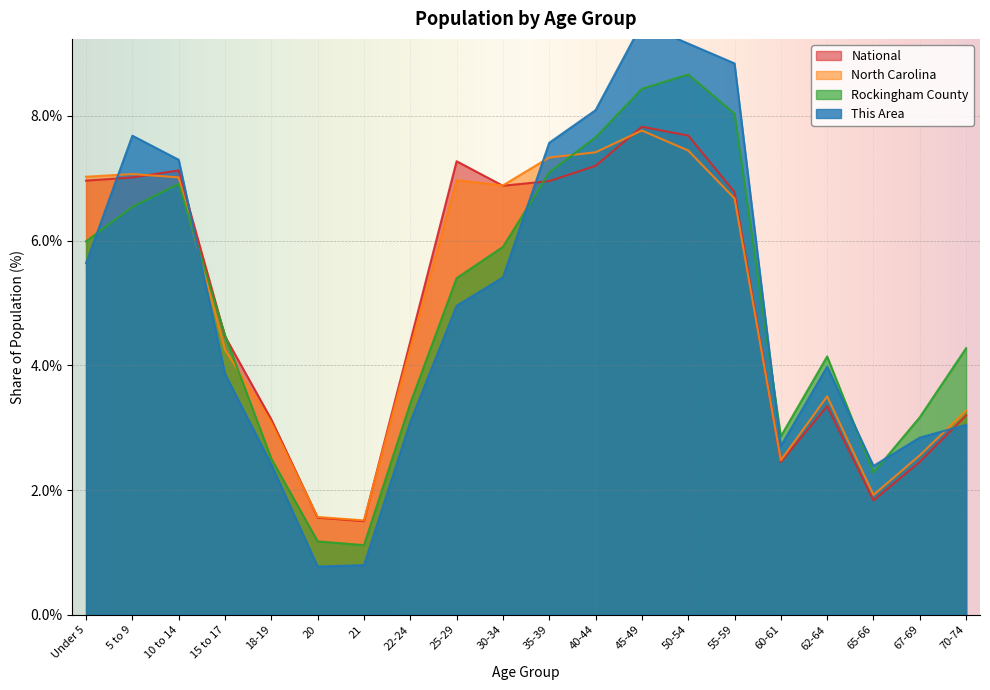

After their last crossing, which series has the higher values: National or This Area?

National